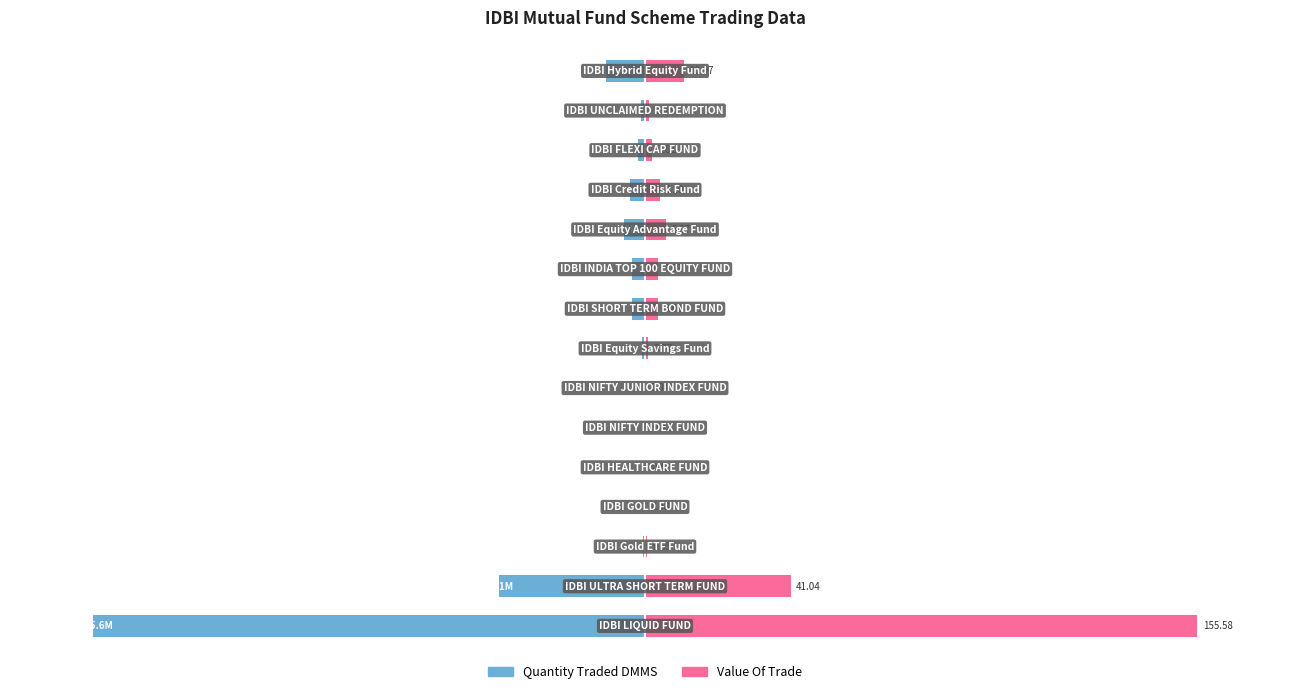

What is the value of the Value Of Trade bar at the 13th from the left?

1.3